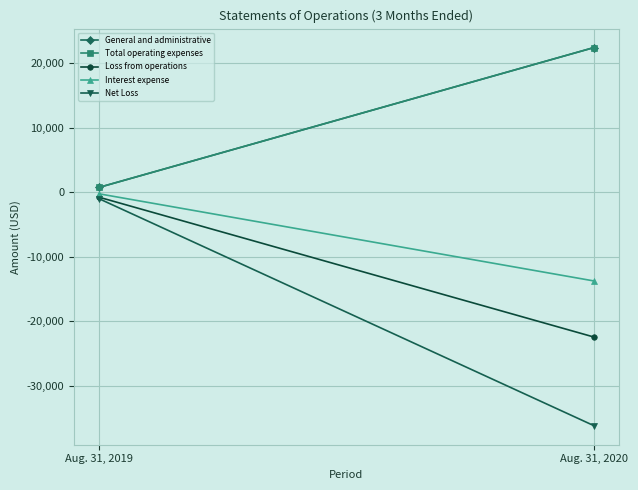

Reading left to right, what are all the values shown in this chart?

General and administrative: 747	22474
Total operating expenses: 747	22474
Loss from operations: -747	-22474
Interest expense: -224	-13765
Net Loss: -971	-36239